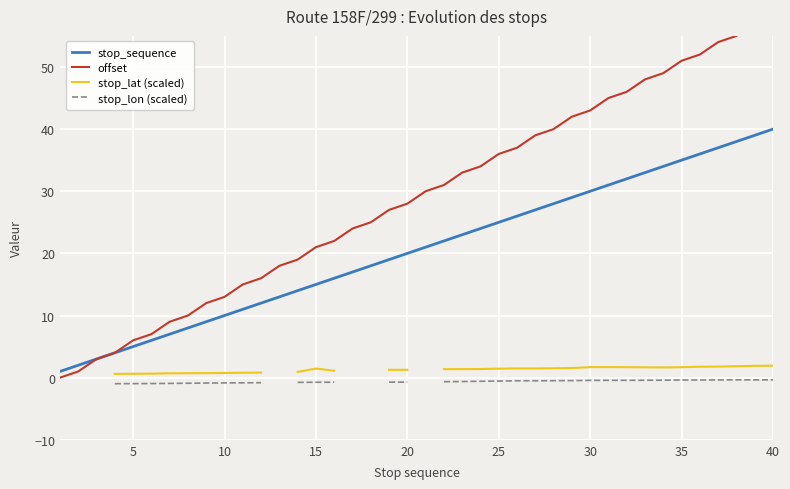

Does the chart display data point markers on the line(s)?

No